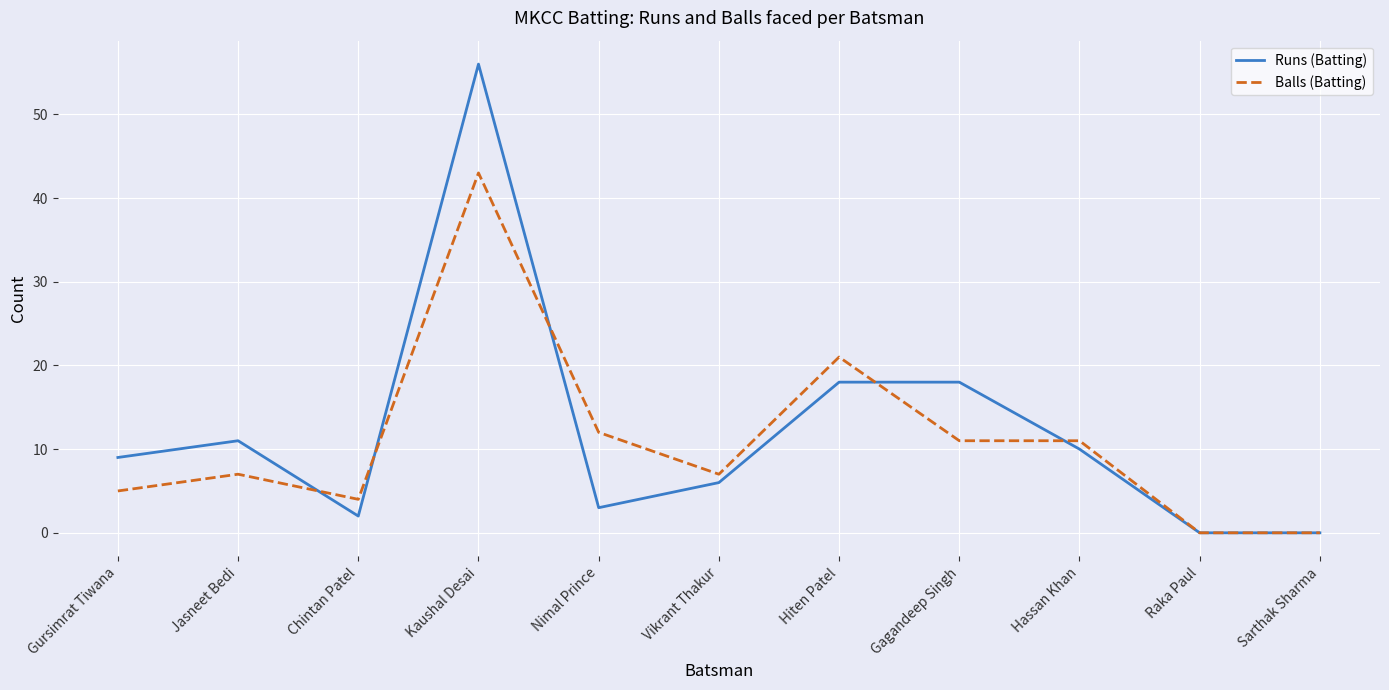

Rank the series at Jasneet Bedi from lowest to highest value.

Balls (Batting), Runs (Batting)